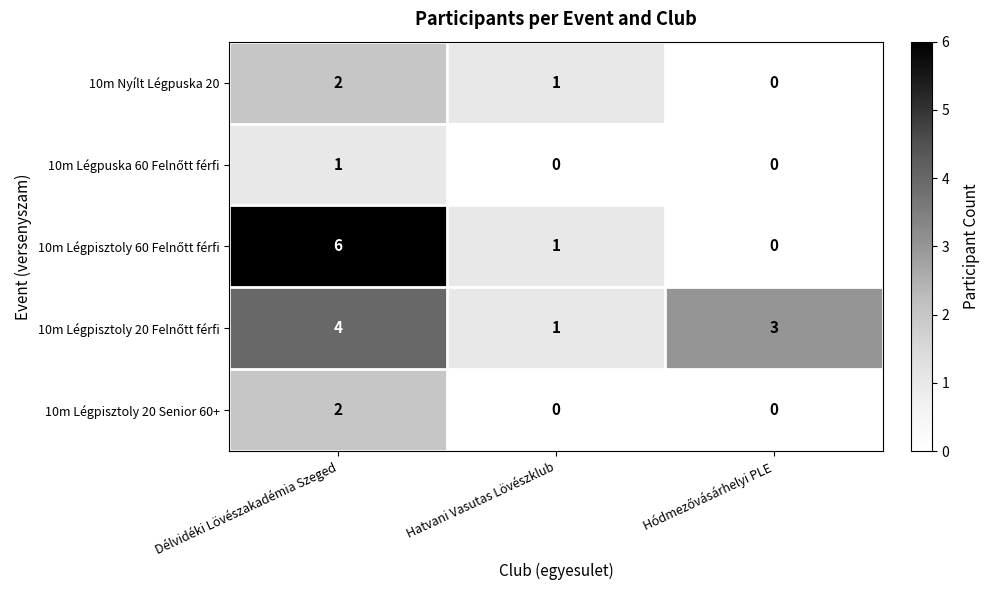

What is the total value across all series at Délvidéki Lövészakadémia Szeged?

15